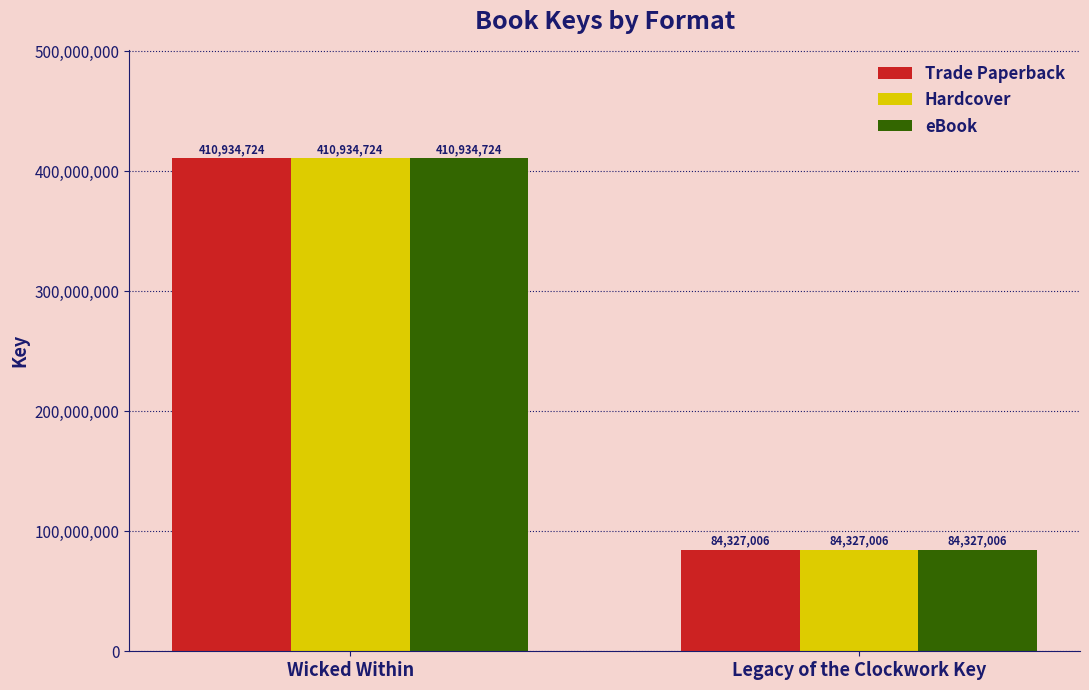

Is the value of Trade Paperback at Legacy of the Clockwork Key greater than the value of Hardcover at Wicked Within?

No